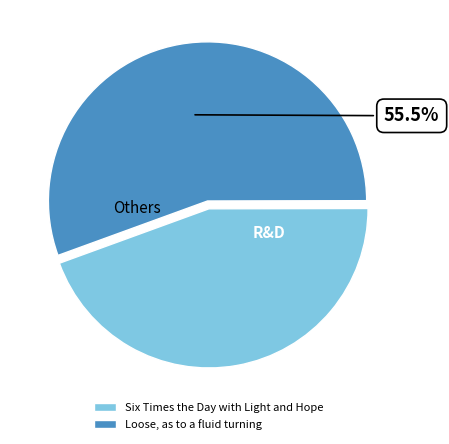

Combined, do Six Times the Day with Light and Hope and Loose, as to a fluid turning account for over 50%?

Yes